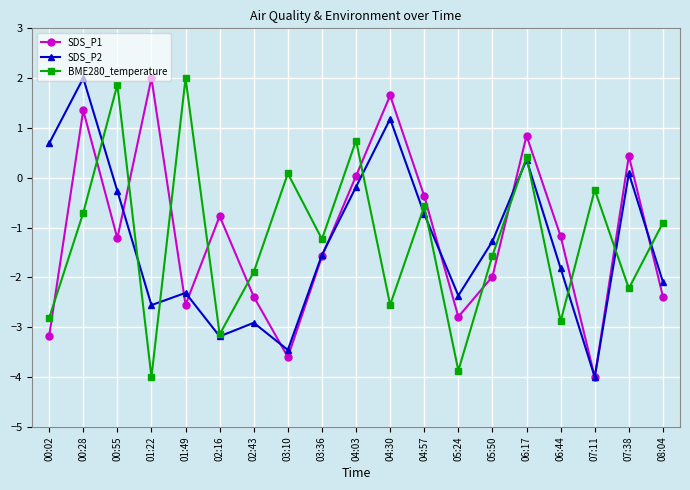

How many values in the SDS_P2 series exceed -1?

8